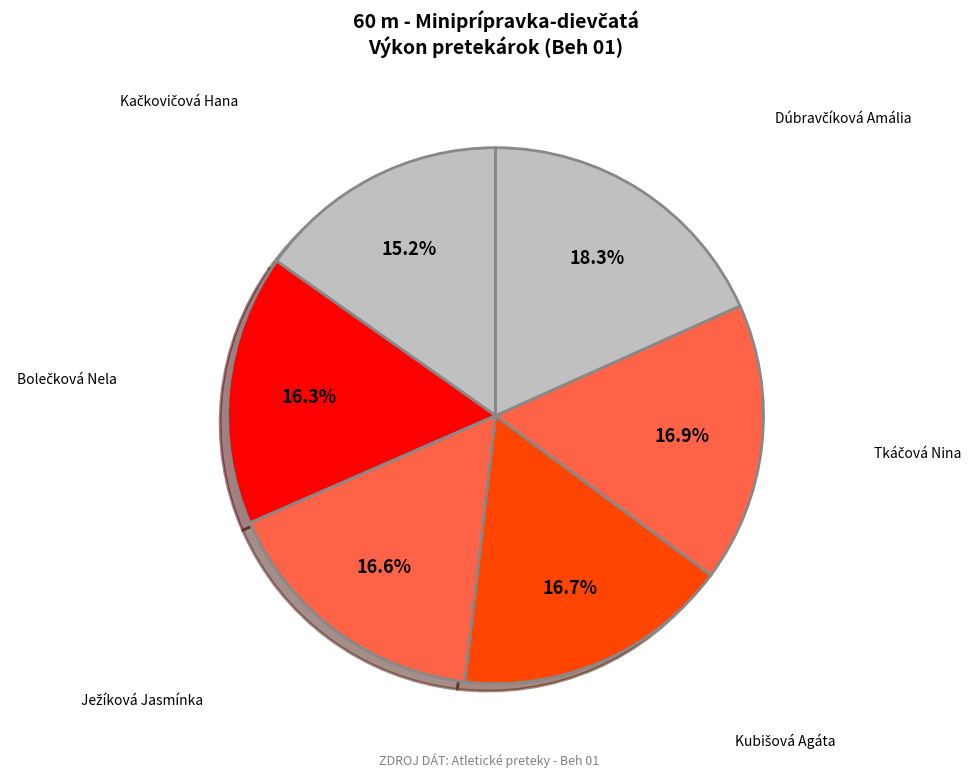

Count the number of slices in the pie.

6